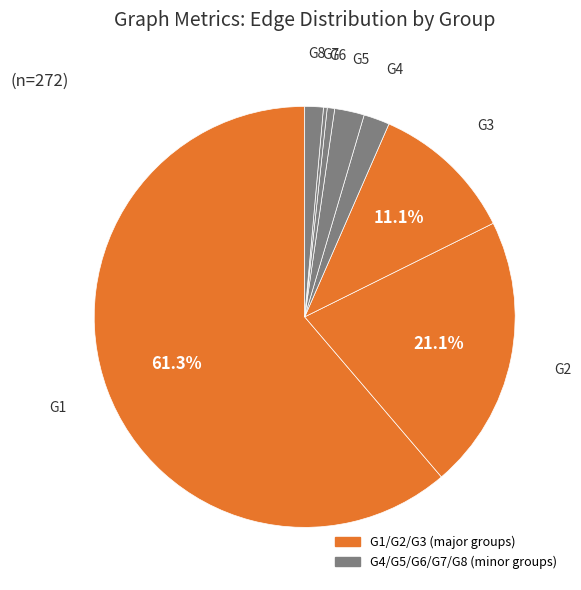

What is the largest slice in the pie chart?

G1